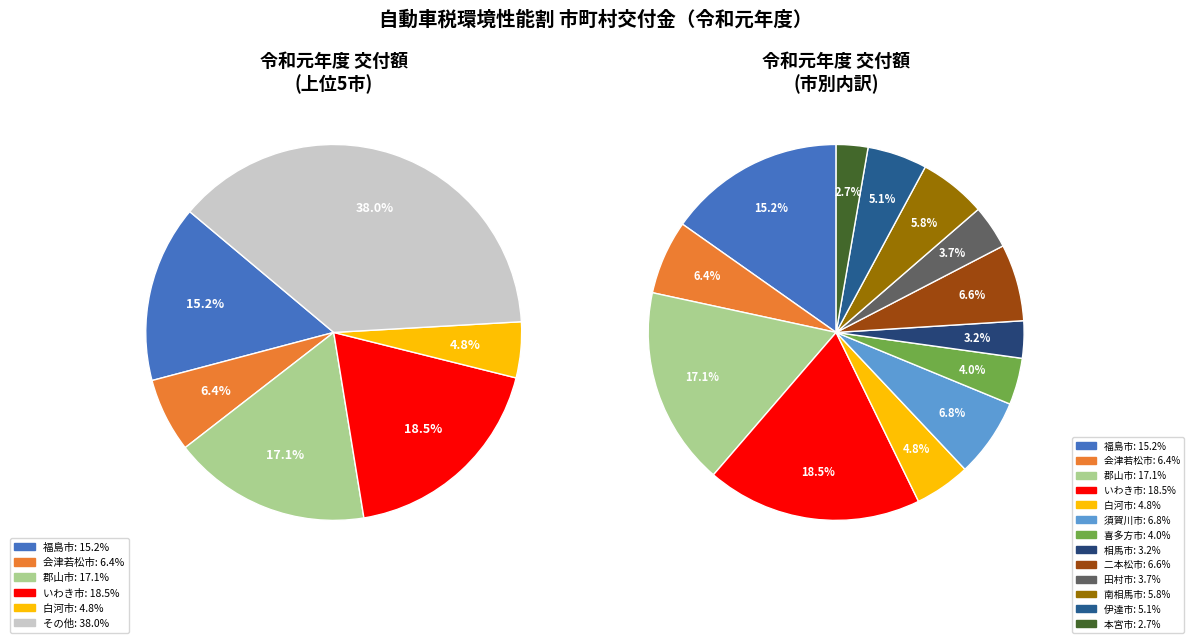

To the nearest percent, what percentage of the pie is 福島市?

15%